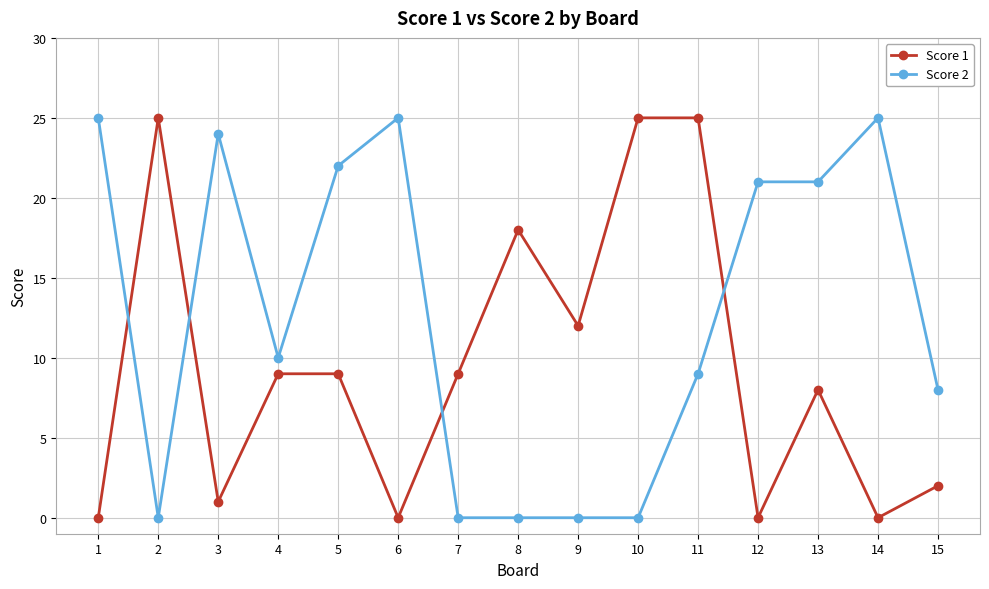

List the series in order of their overall mean, highest first.

Score 2, Score 1